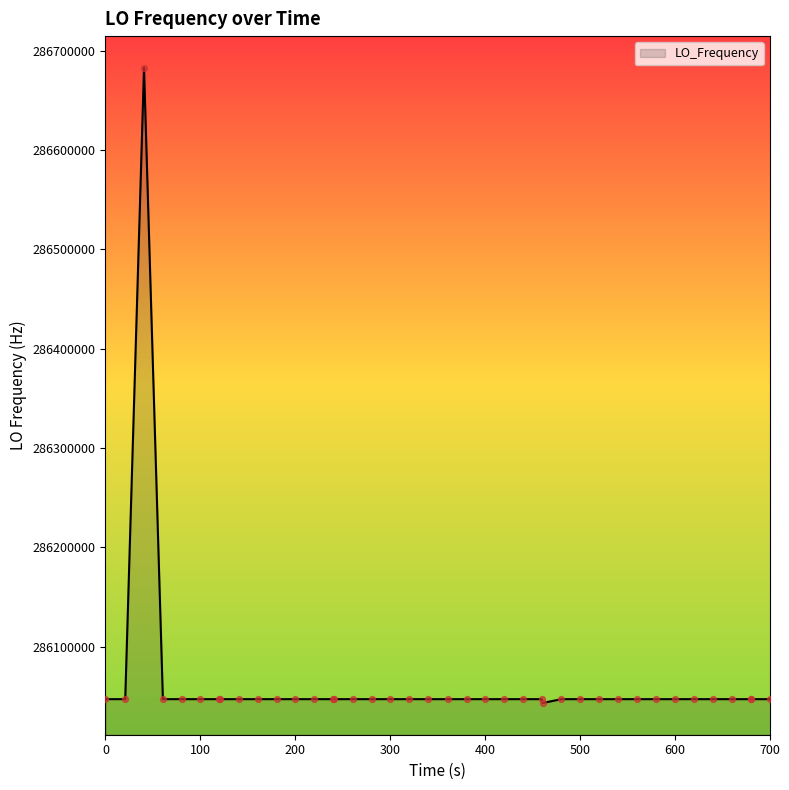

What is the greatest value displayed?

286682705.8